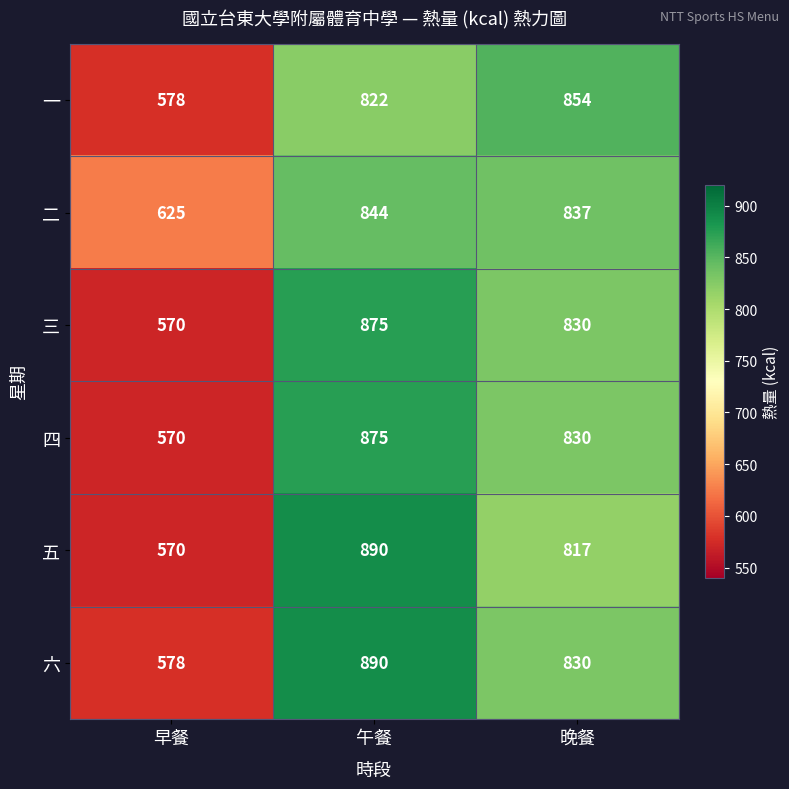

Reading right to left, transcribe all the data shown in this chart.

一: 854	822	578
二: 837	844	625
三: 830	875	570
四: 830	875	570
五: 817	890	570
六: 830	890	578